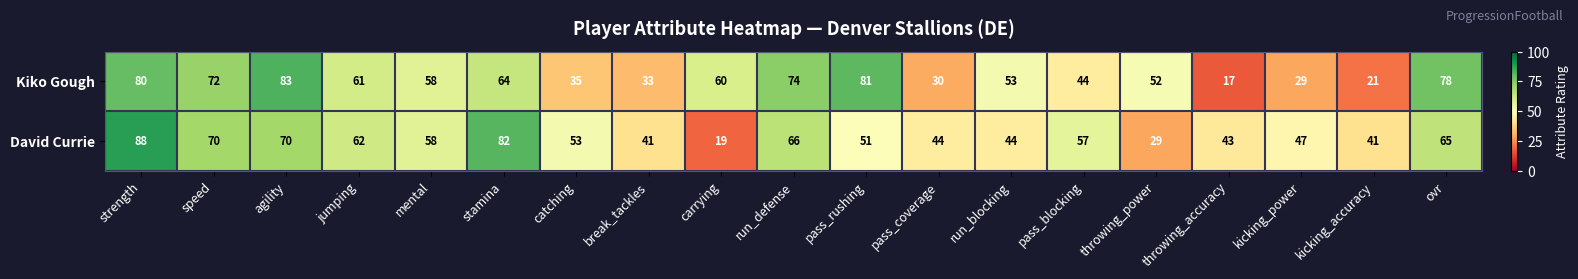

What value does the David Currie series have at throwing_power?

29